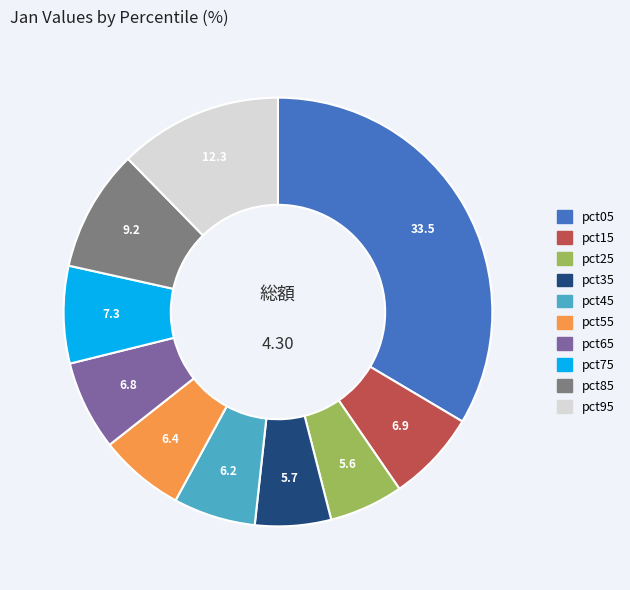

How many slices are in this pie chart?

10